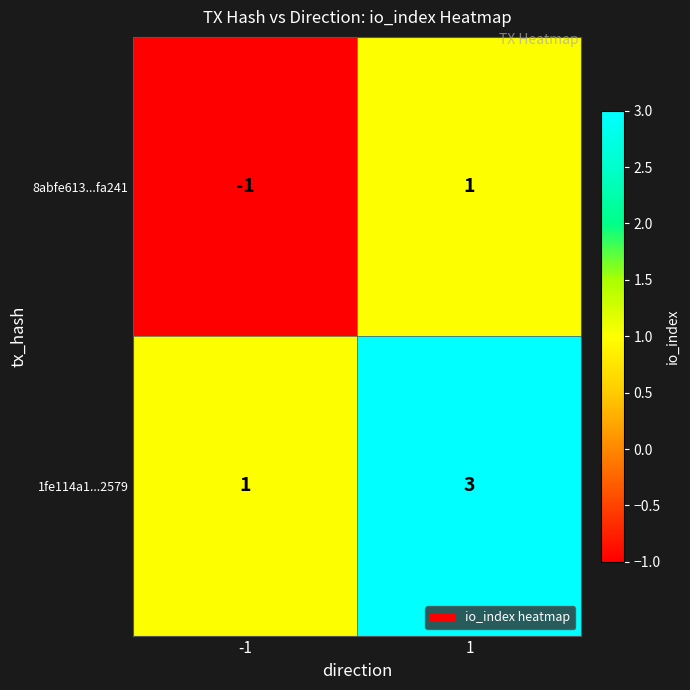

How many series are shown in this chart?

2